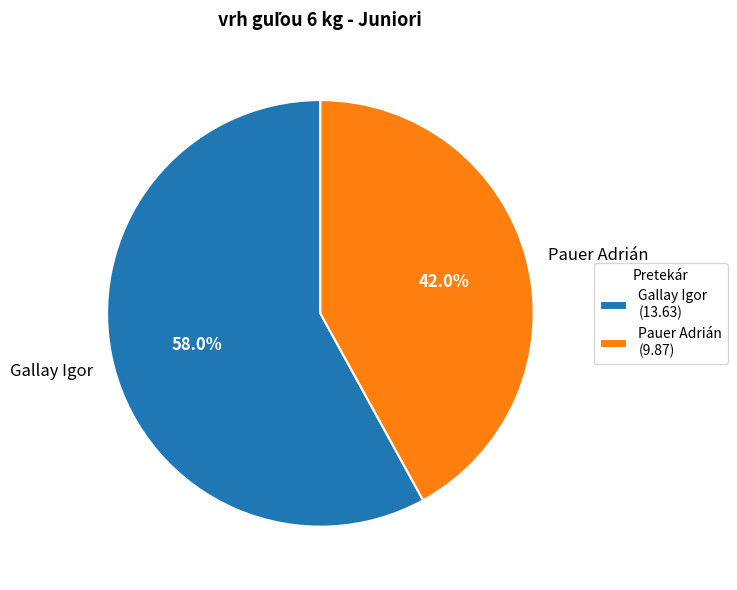

Between Pauer Adrián and Gallay Igor, which is larger?

Gallay Igor